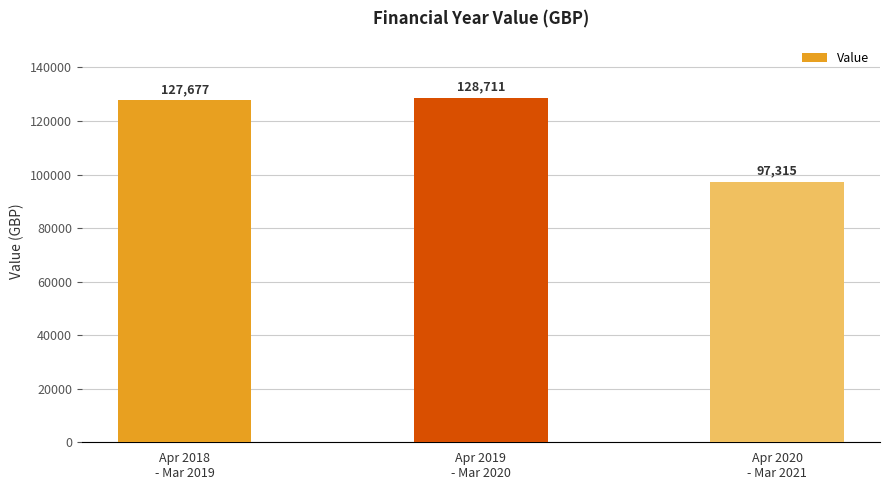

What is the label of the 3rd bar from the right?

Apr 2018
- Mar 2019